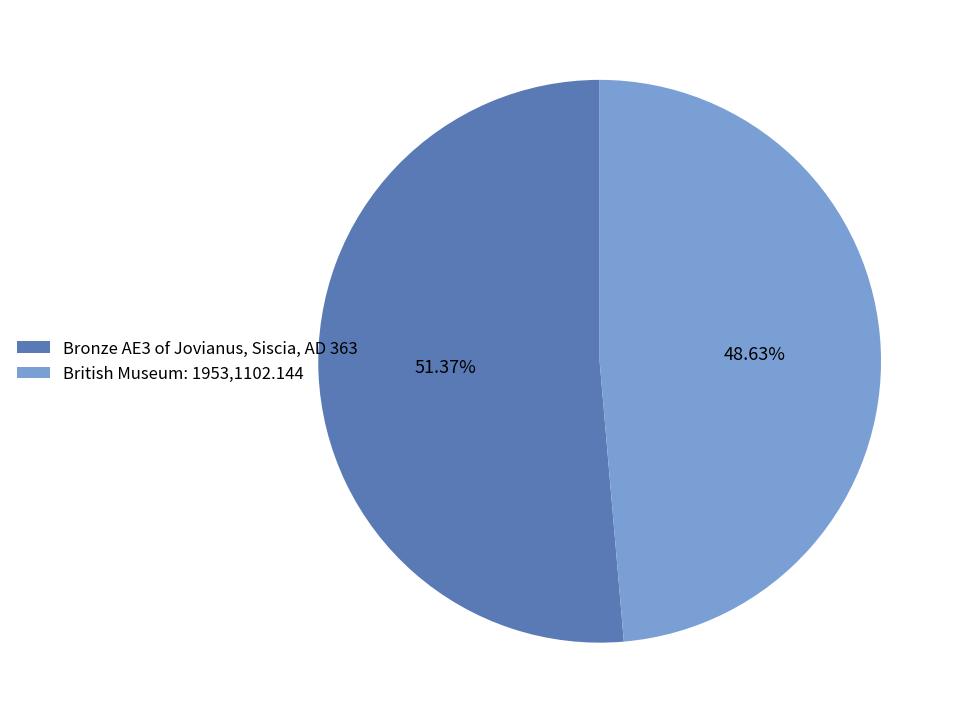

What portion of the pie excludes Bronze AE3 of Jovianus, Siscia, AD 363?

48.6%